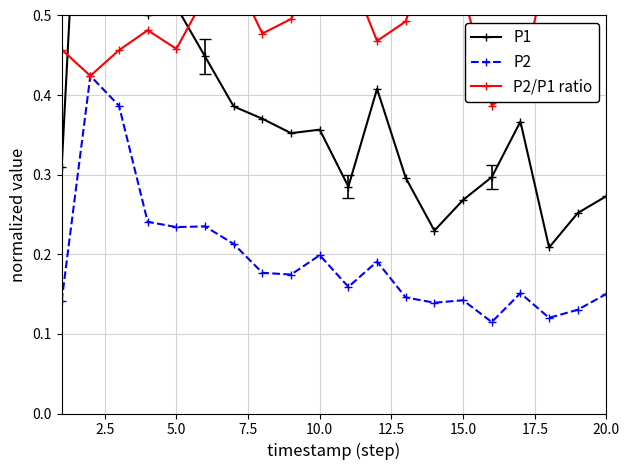

True or false: P2 has more than 1 points higher than both neighbors.

True